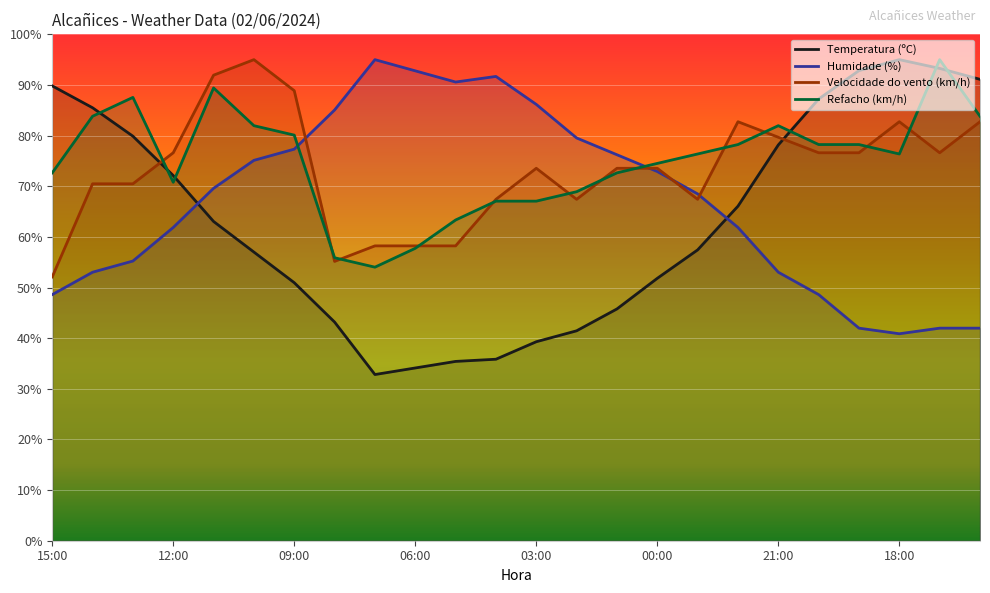

Which series ends up on top after the final intersection of Velocidade do vento (km/h) and Temperatura (ºC)?

Temperatura (ºC)